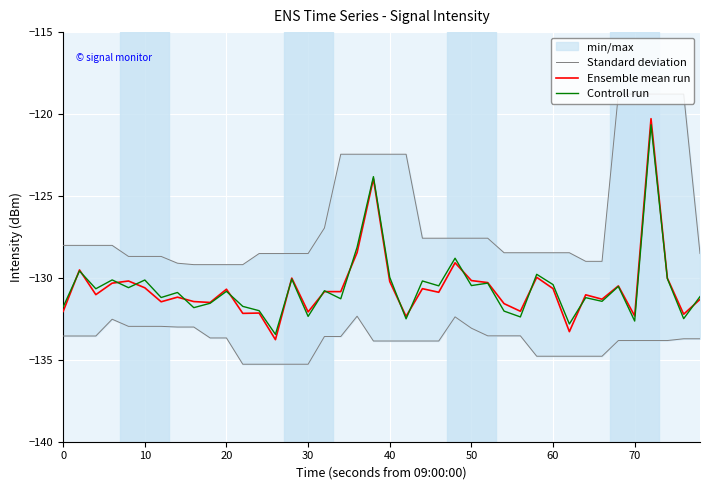

What is the value of the Standard deviation point at the 28th from the left?

-133.5